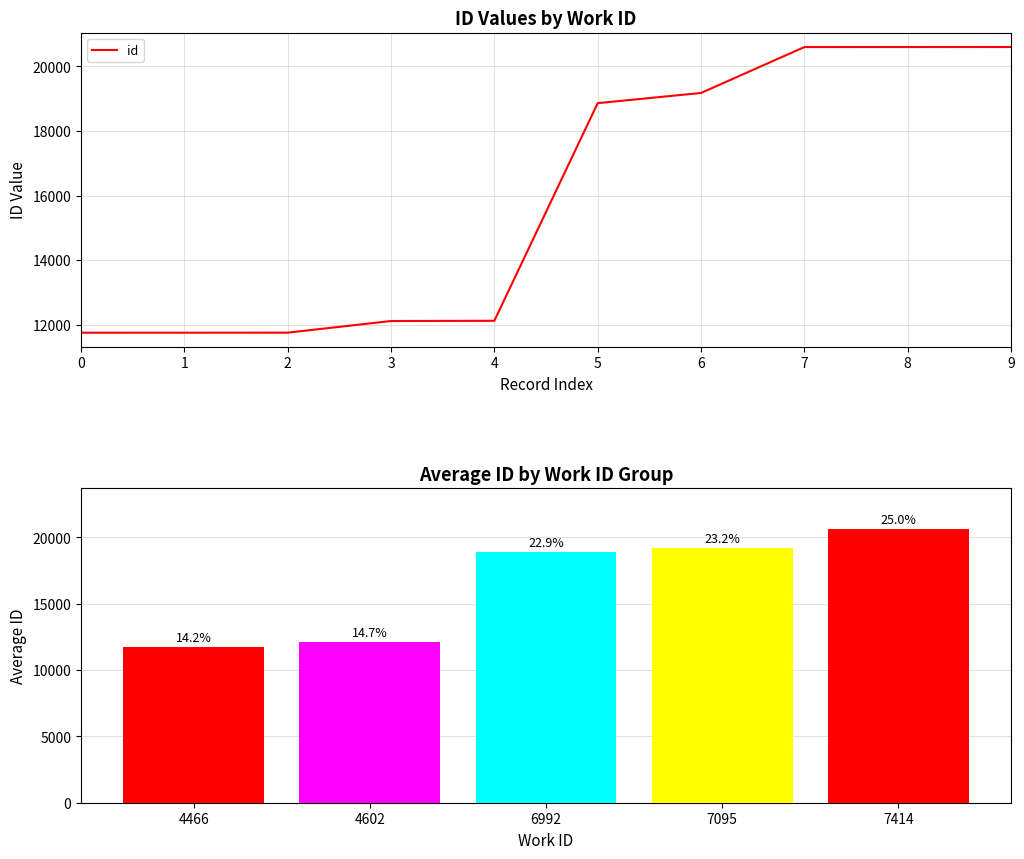

What is the maximum value for id?

20602